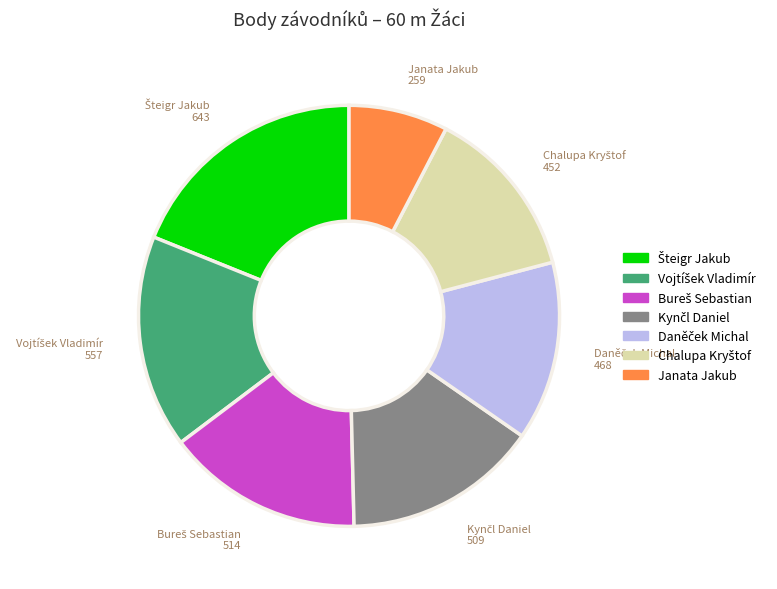

Is there any slice that represents more than half of the pie?

No